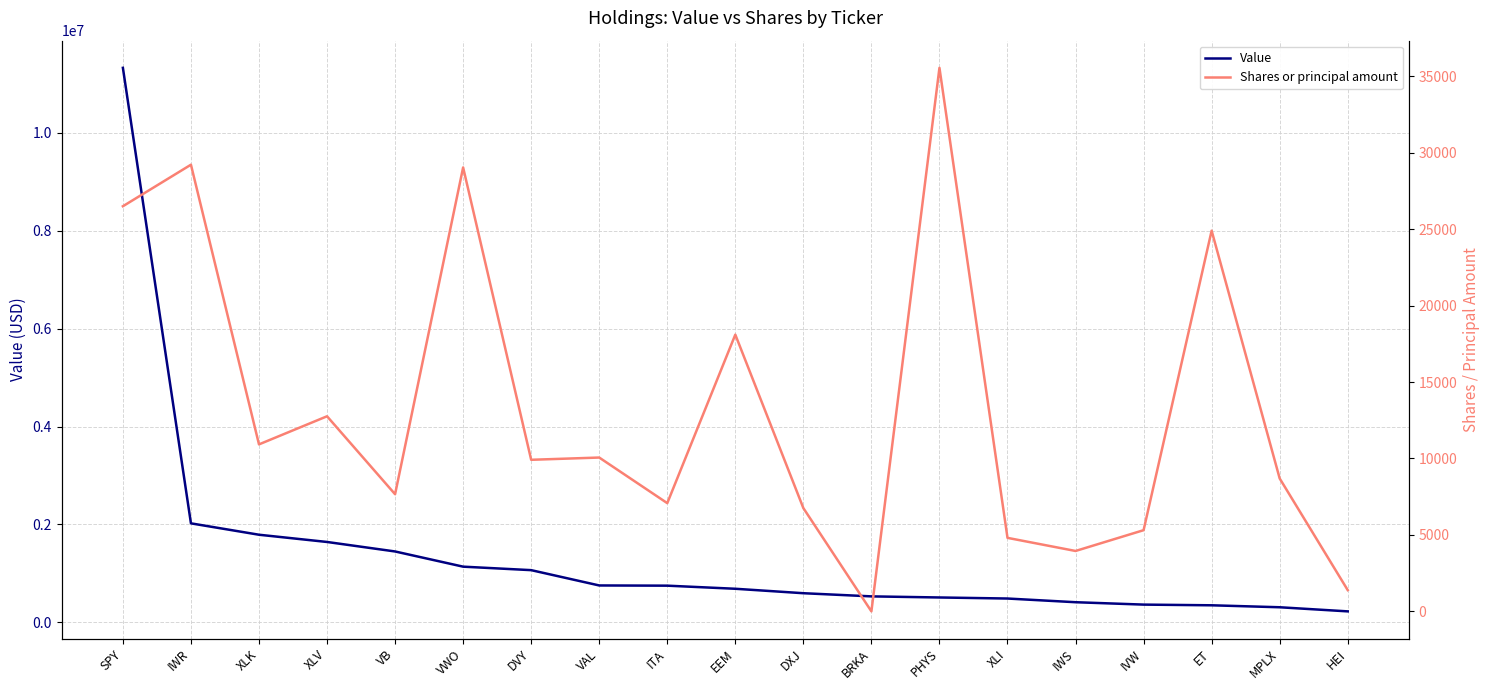

What is the minimum value shown in the chart?

1